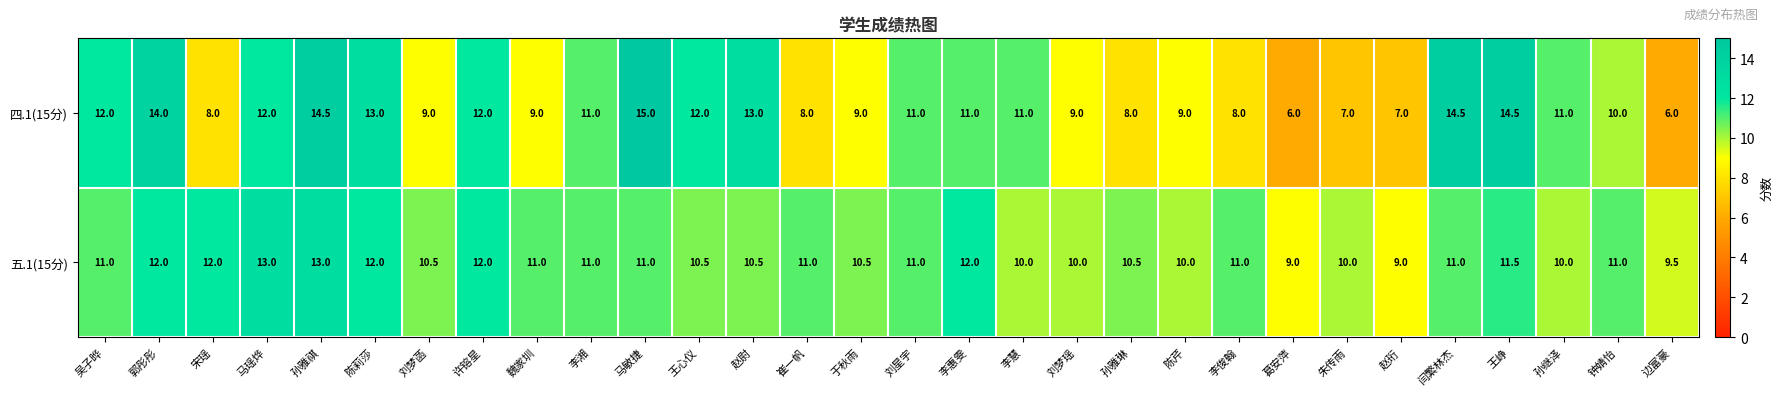

The value of 四.1(15分) at 刘星宇 is 11.0. True or false?

True